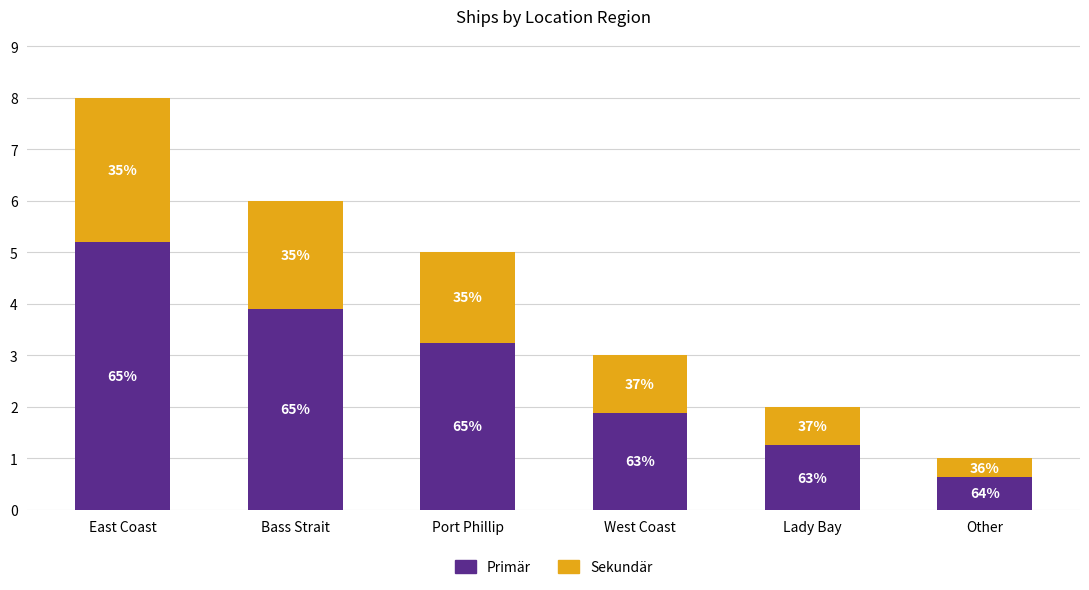

What value does the Primär series have at Port Phillip?

3.2